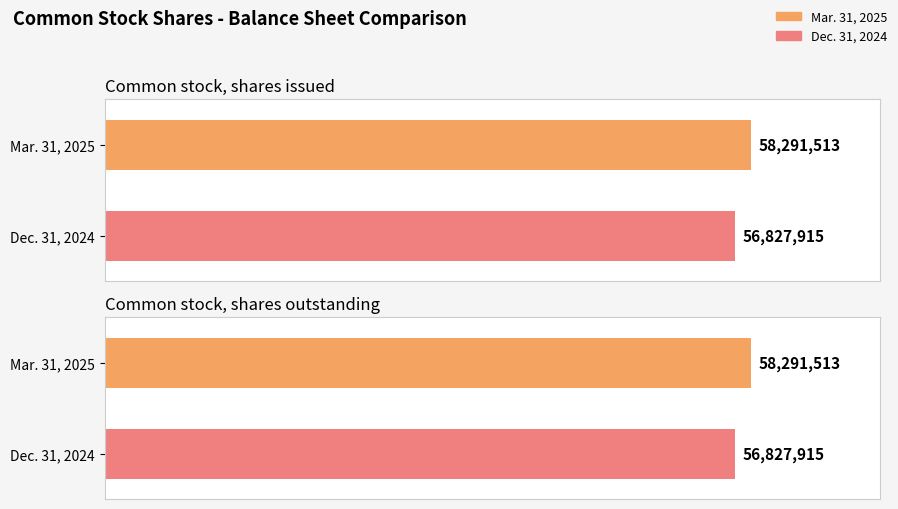

At which label does Mar. 31, 2025 reach its minimum?

Common stock, shares issued